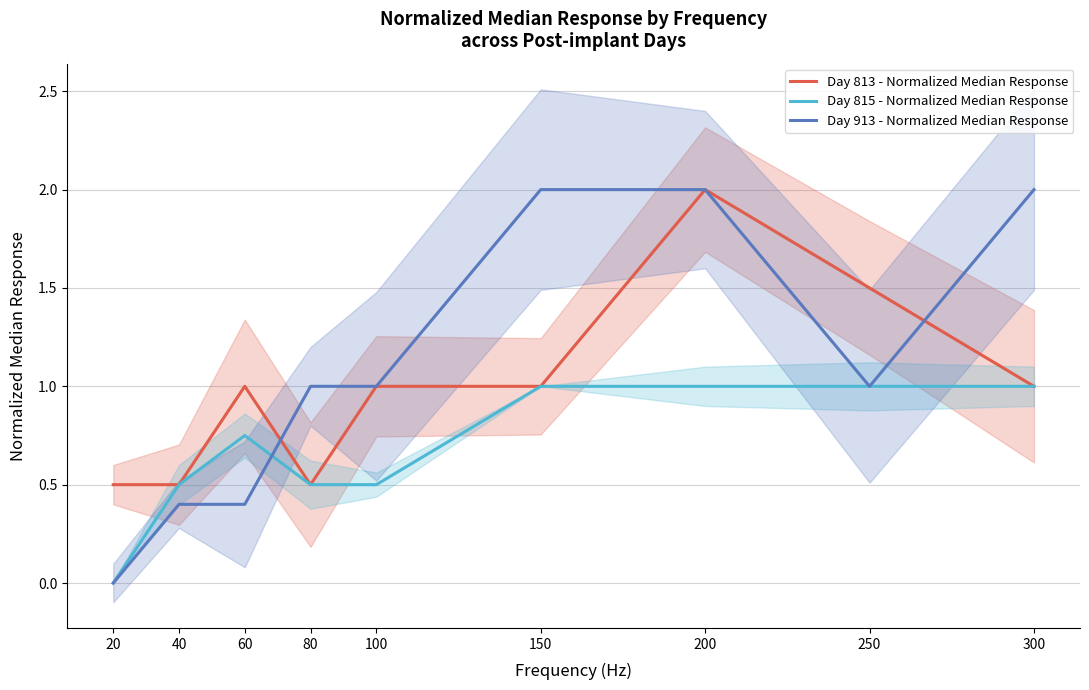

What is the difference between the highest and lowest values at 20?

0.5